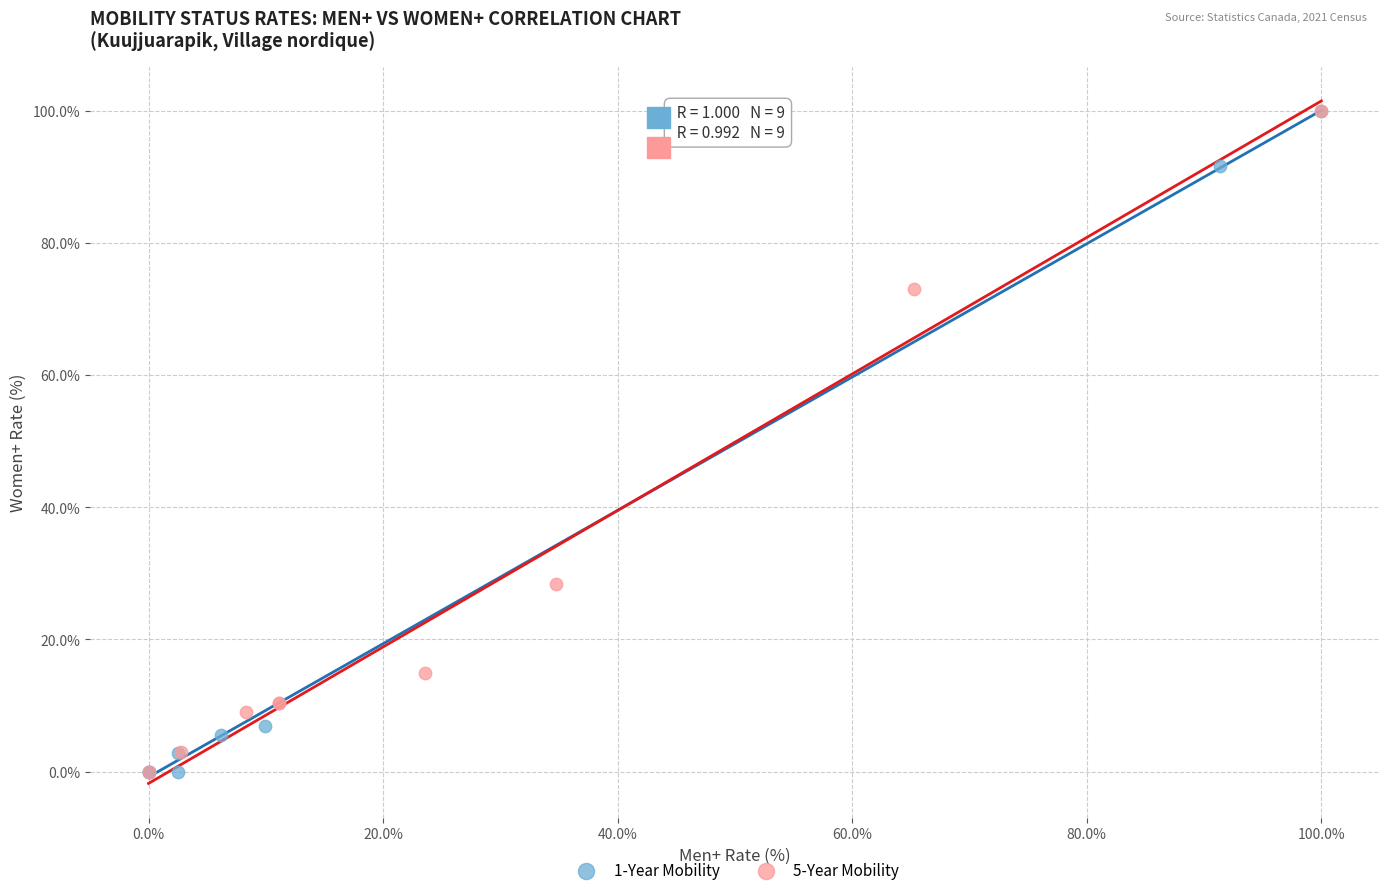

What are all the series names shown in the legend?

1-Year Mobility, 5-Year Mobility